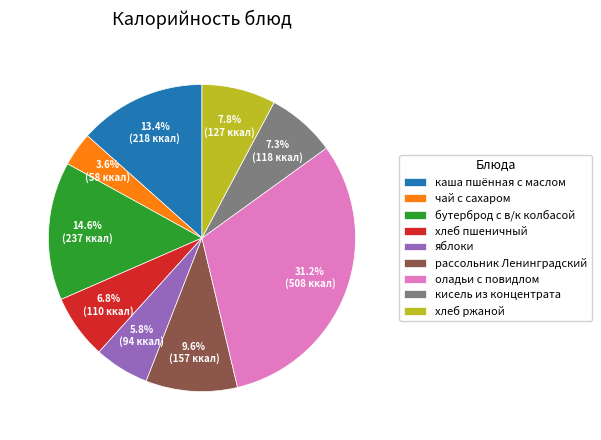

The яблоки slice represents 6% of the pie. True or false?

True